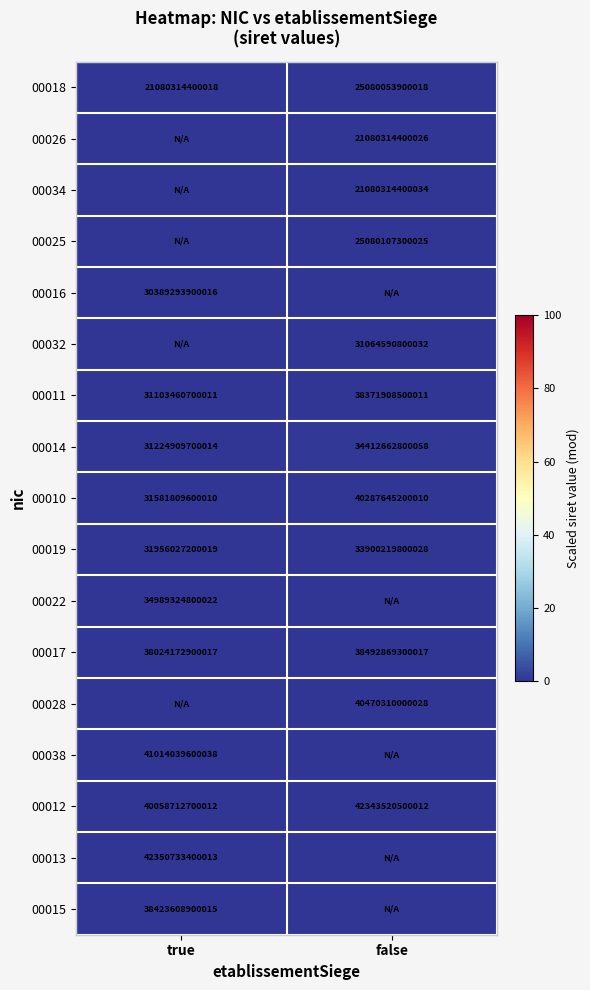

Is the value of 00038 at true greater than the value of 00013 at true?

No